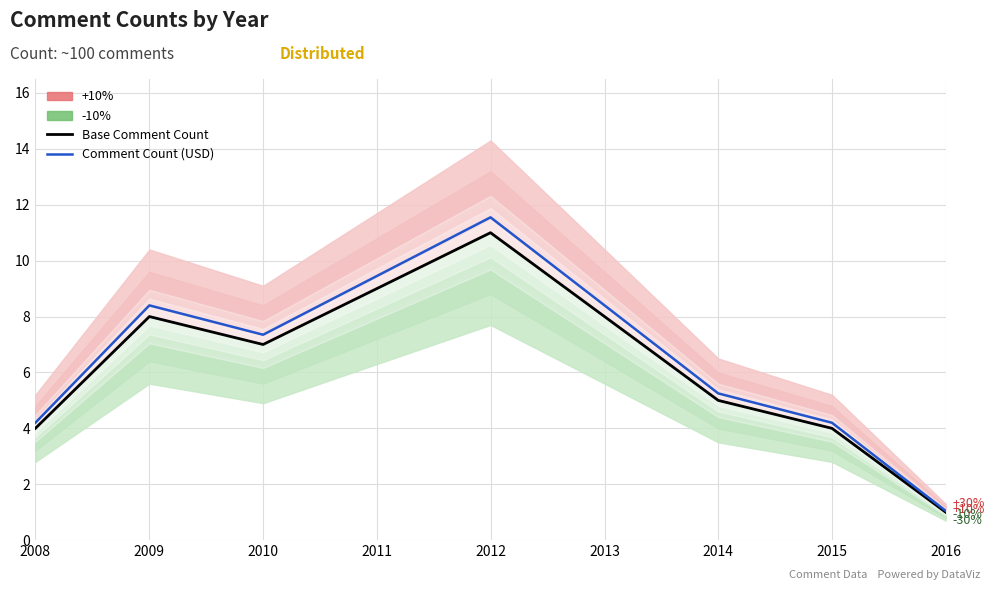

True or false: Base Comment Count has a value of 0.3 at 2016.

False